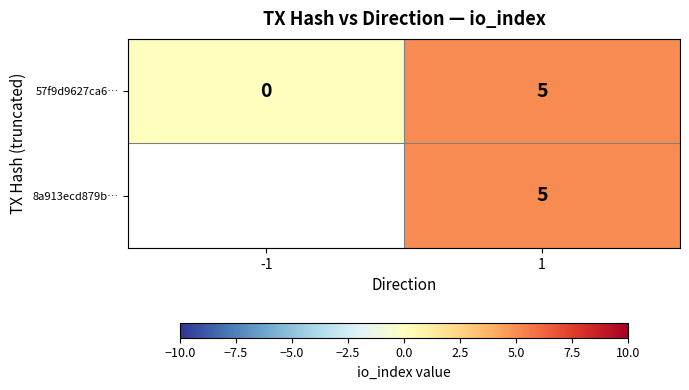

What is the total value across all series at 1?

10